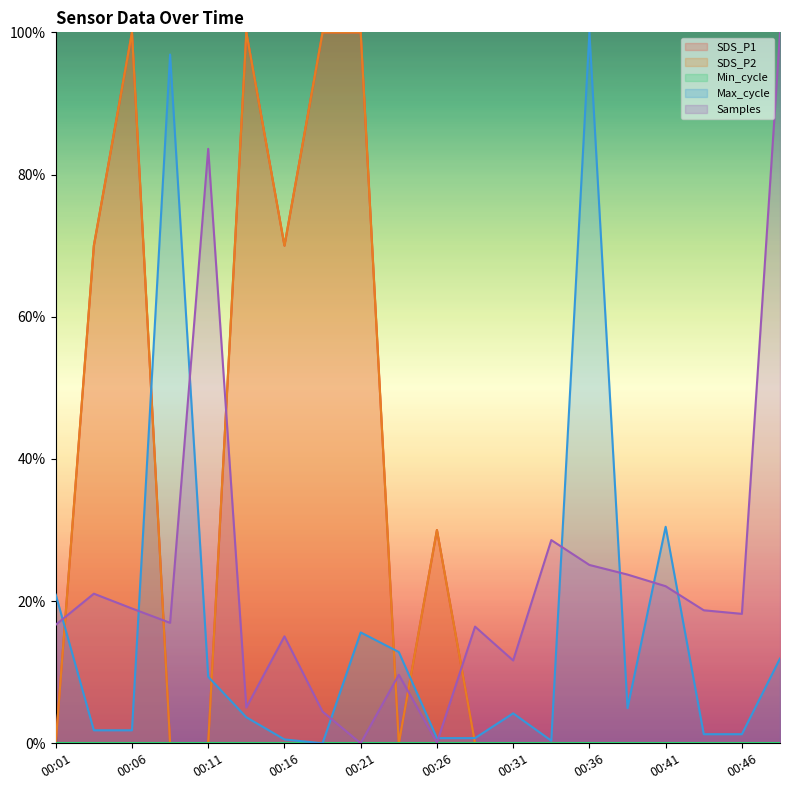

What is the average value of the Samples series?

22.8